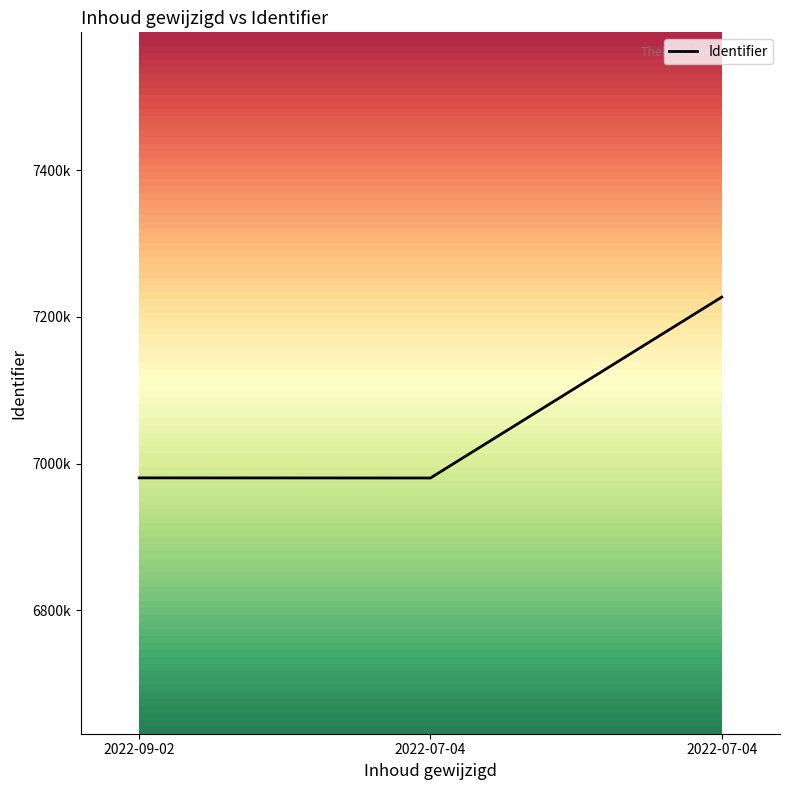

What is the label of the 2nd point from the left?

2022-07-04